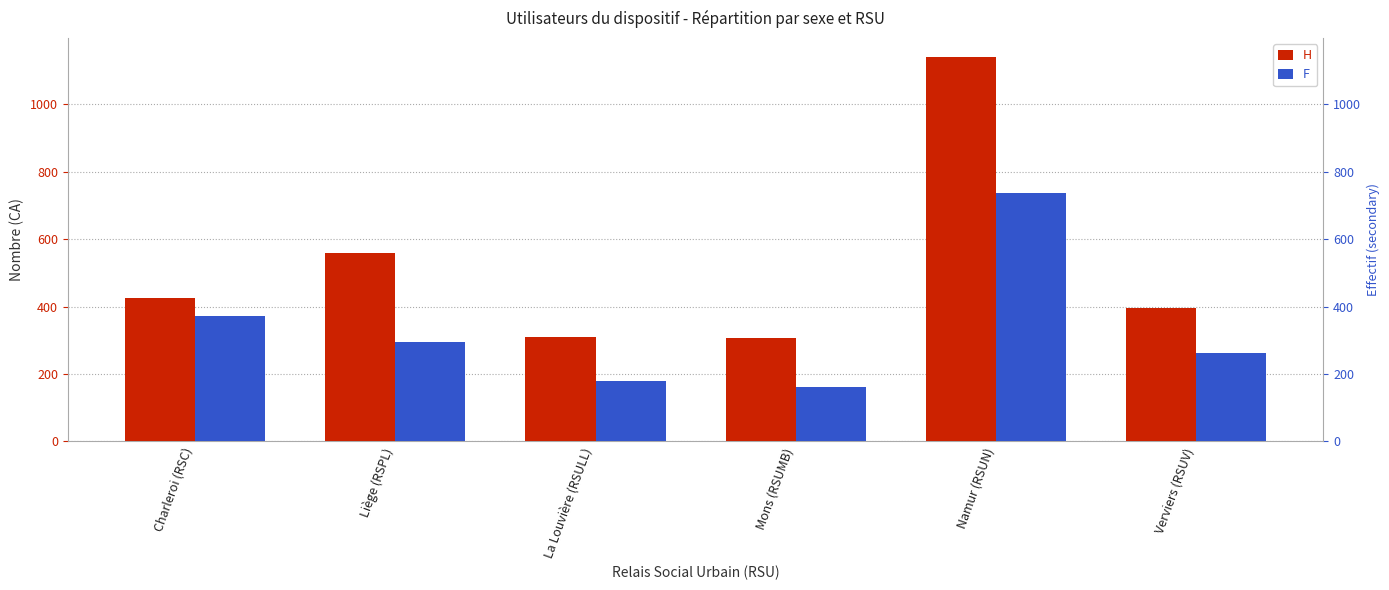

Which series has the largest total across all categories?

H